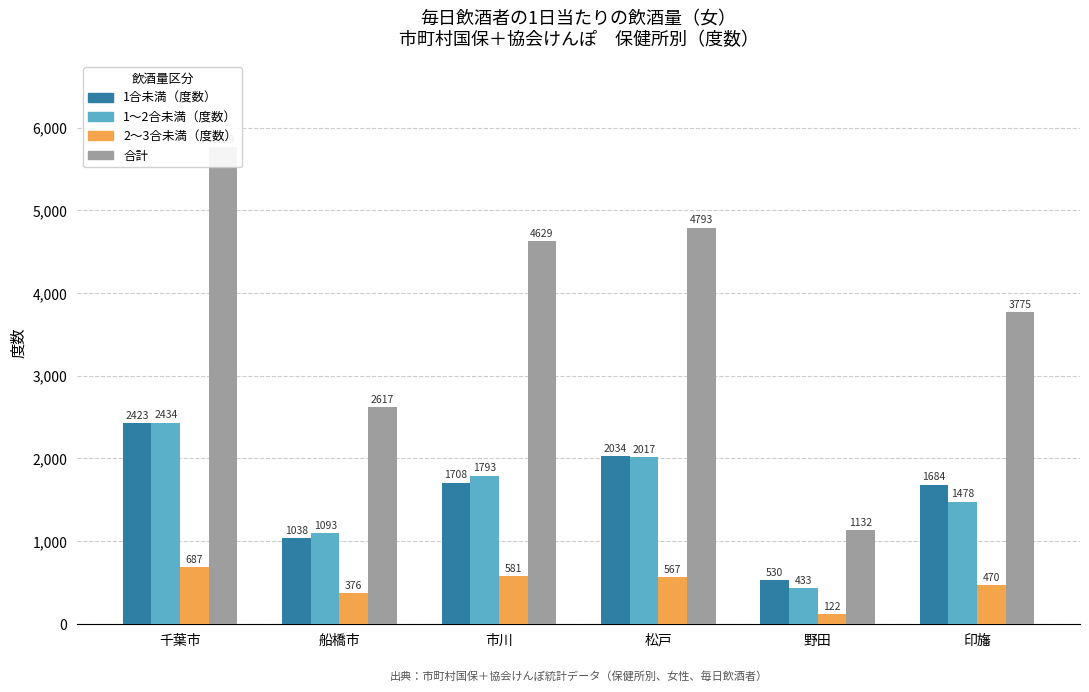

What position from the right is 千葉市?

6